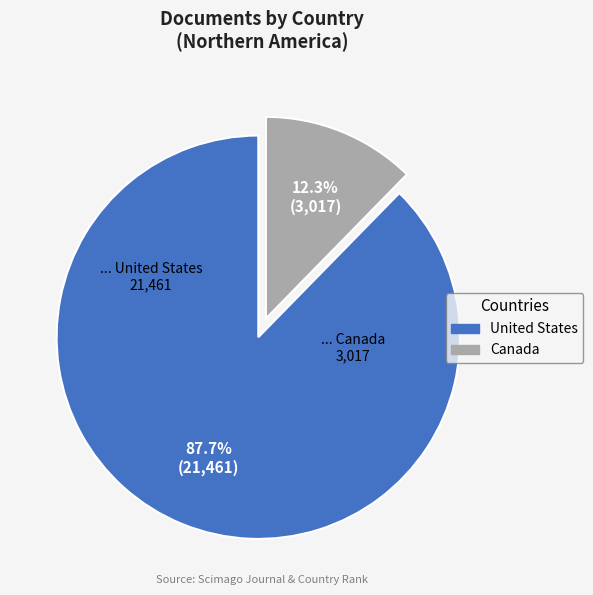

How many slices are in this pie chart?

2